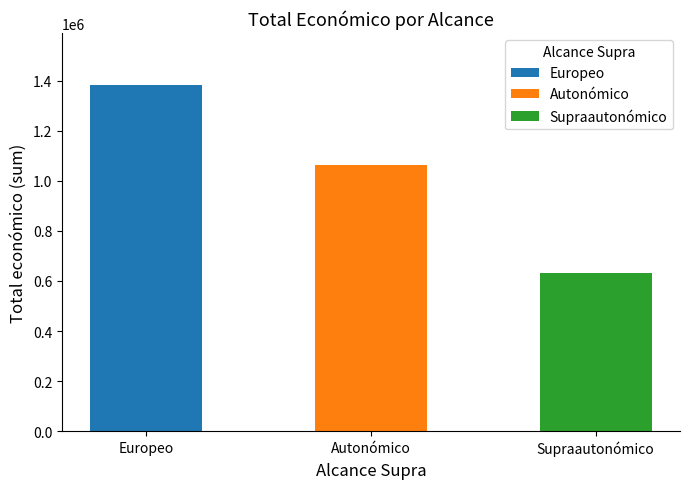

Approximately how many times larger is the value at Supraautonómico compared to Europeo?

0.5